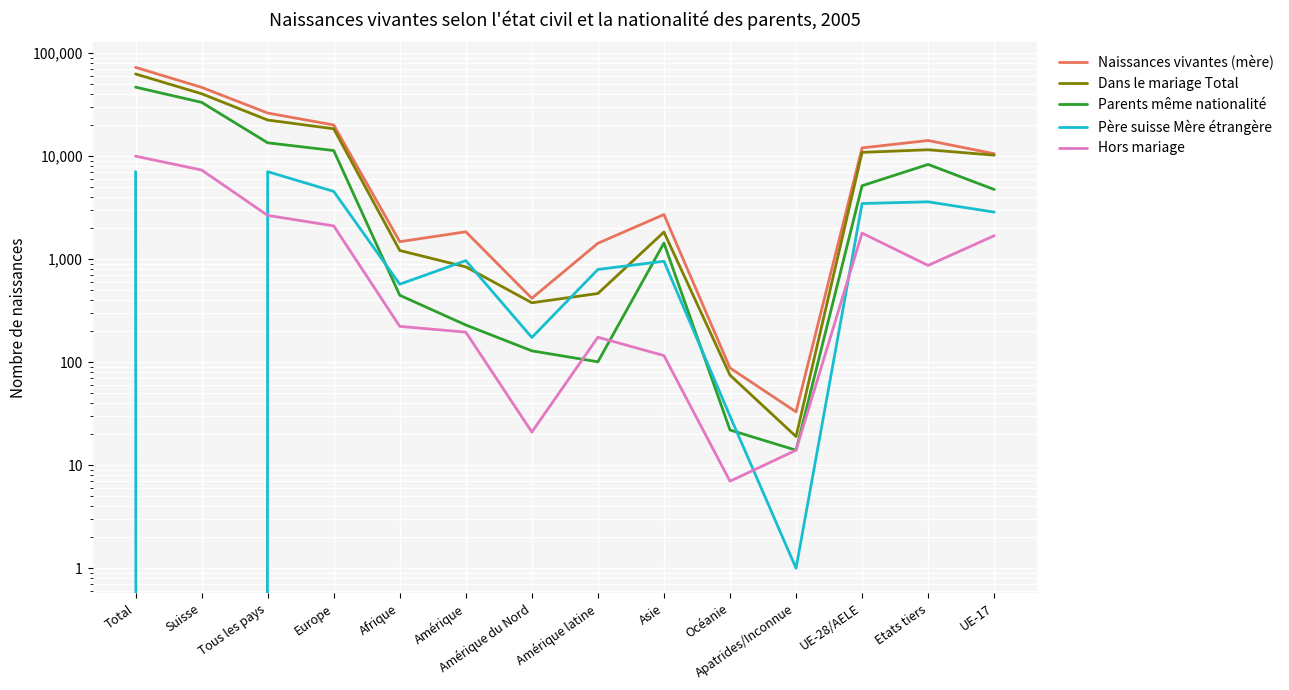

What position from the right is Océanie?

5